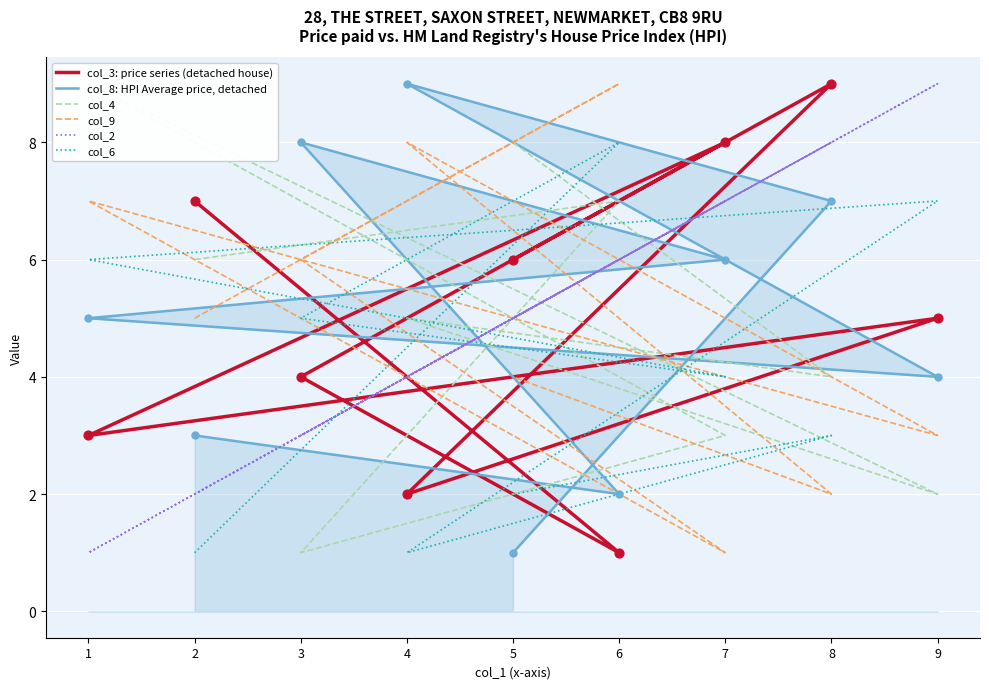

Which series contains the lowest Y value?

col_3: price series (detached house)